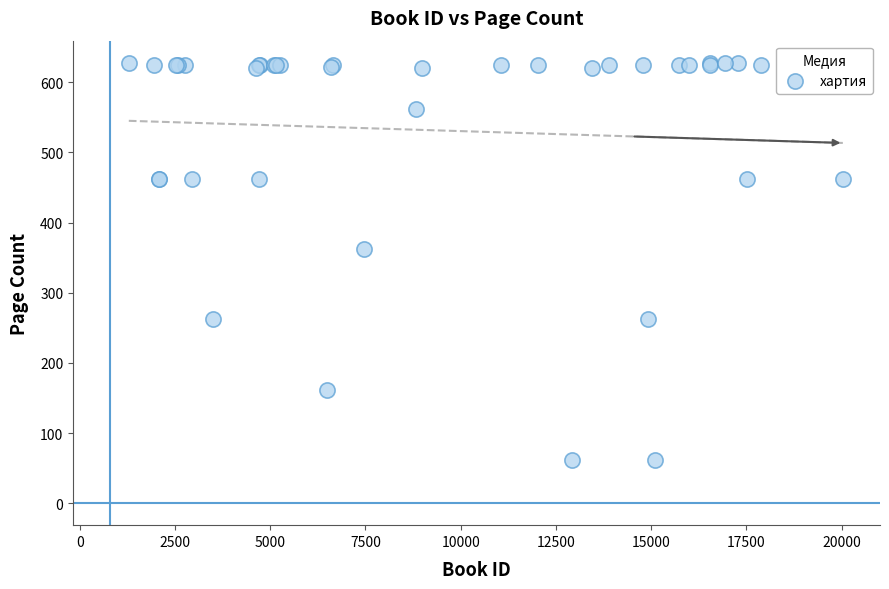

What Y value in the scatter plot is closest to 345?

362